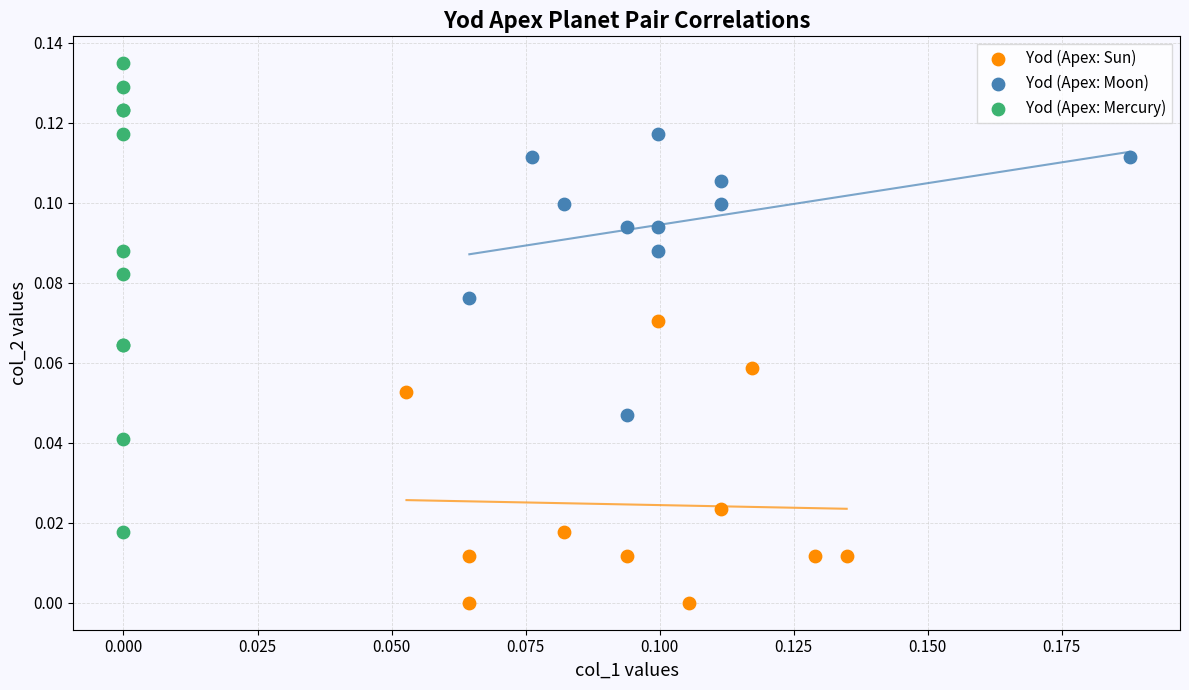

What are all the series names shown in the legend?

Yod (Apex: Sun), Yod (Apex: Moon), Yod (Apex: Mercury)